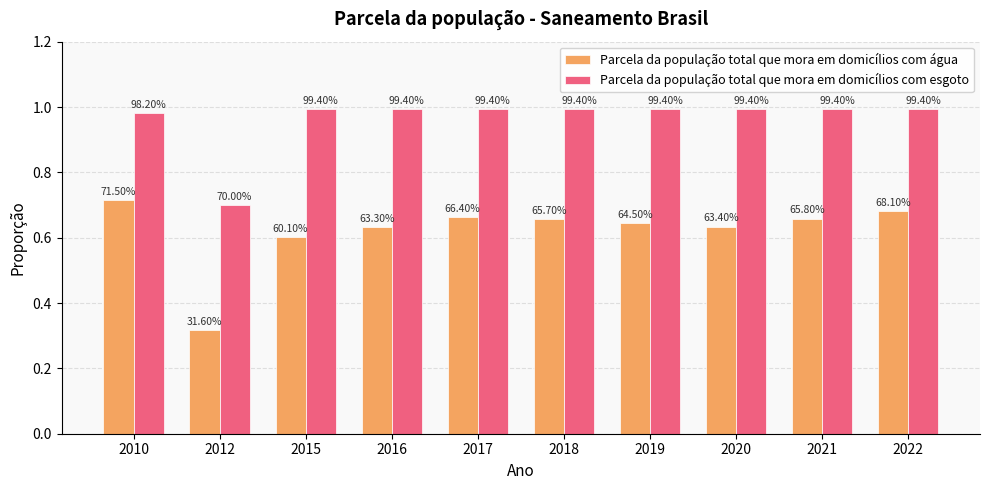

How many bars are there in each group?

2